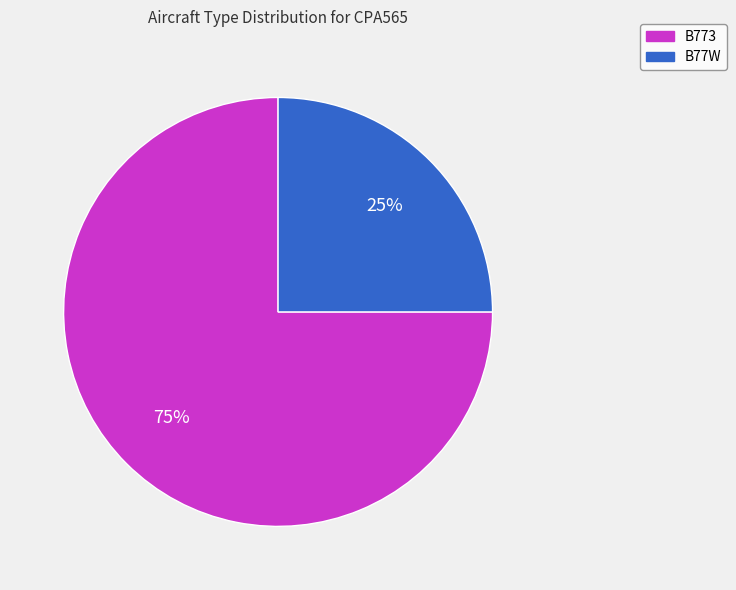

To the nearest percent, what is the combined percentage of B773 and B77W?

100%